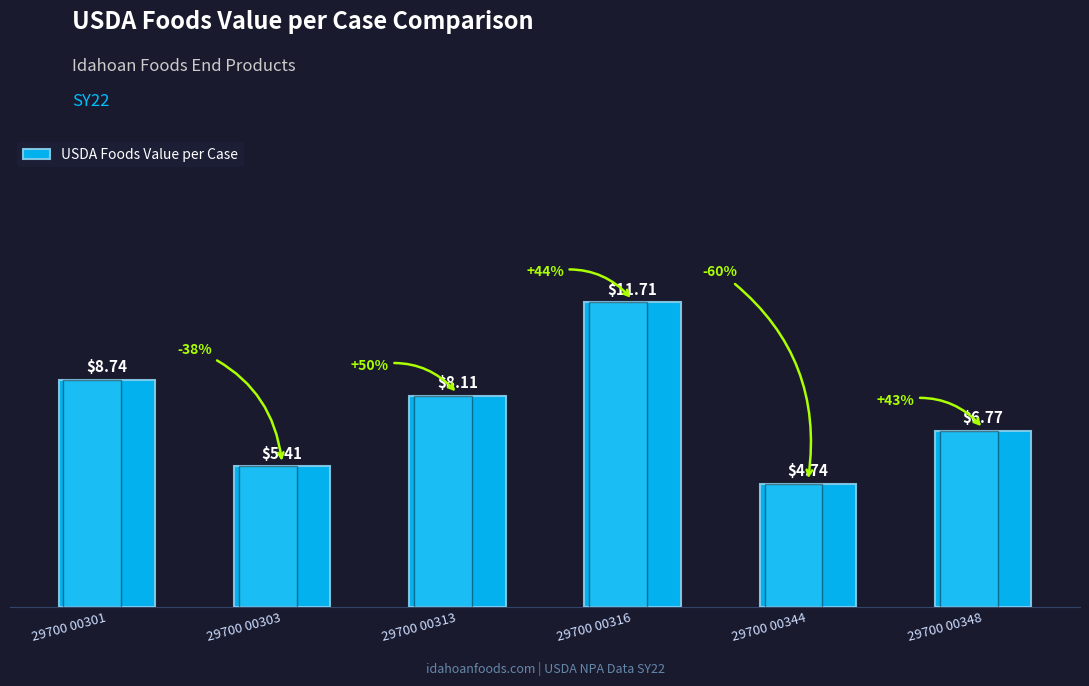

Count the number of categories in the chart.

6